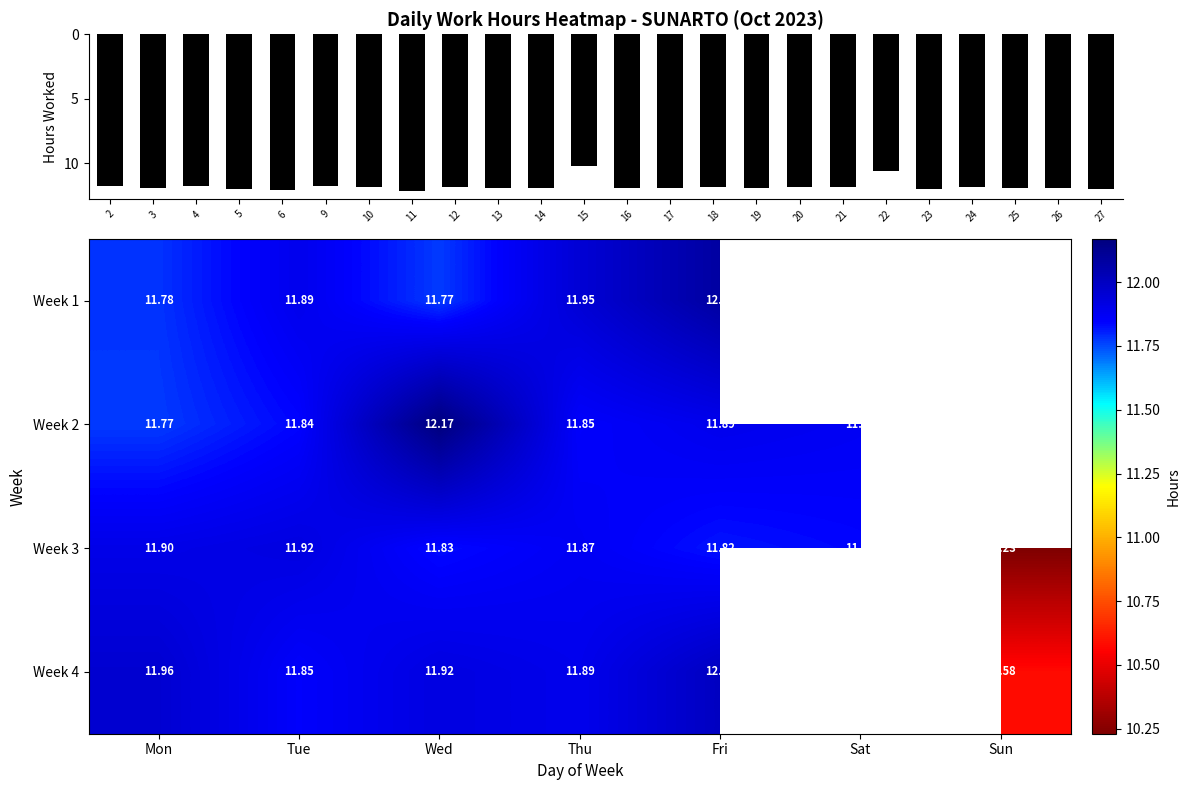

Reading right to left, list all the values displayed in this chart.

12.0	11.9	11.9	11.8	12.0	10.6	11.8	11.8	11.9	11.8	11.9	11.9	10.2	11.9	11.9	11.8	12.2	11.8	11.8	12.1	11.9	11.8	11.9	11.8